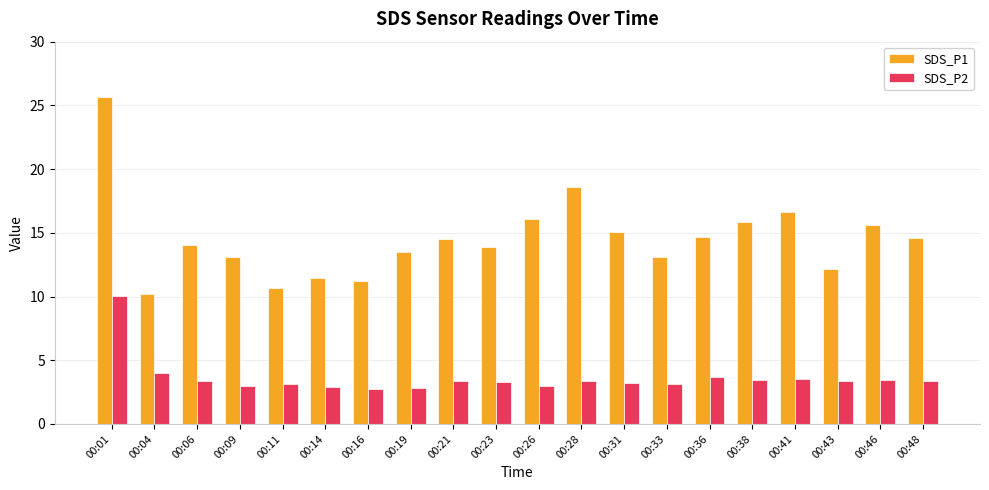

What is the total value across all series at 00:04?

14.2